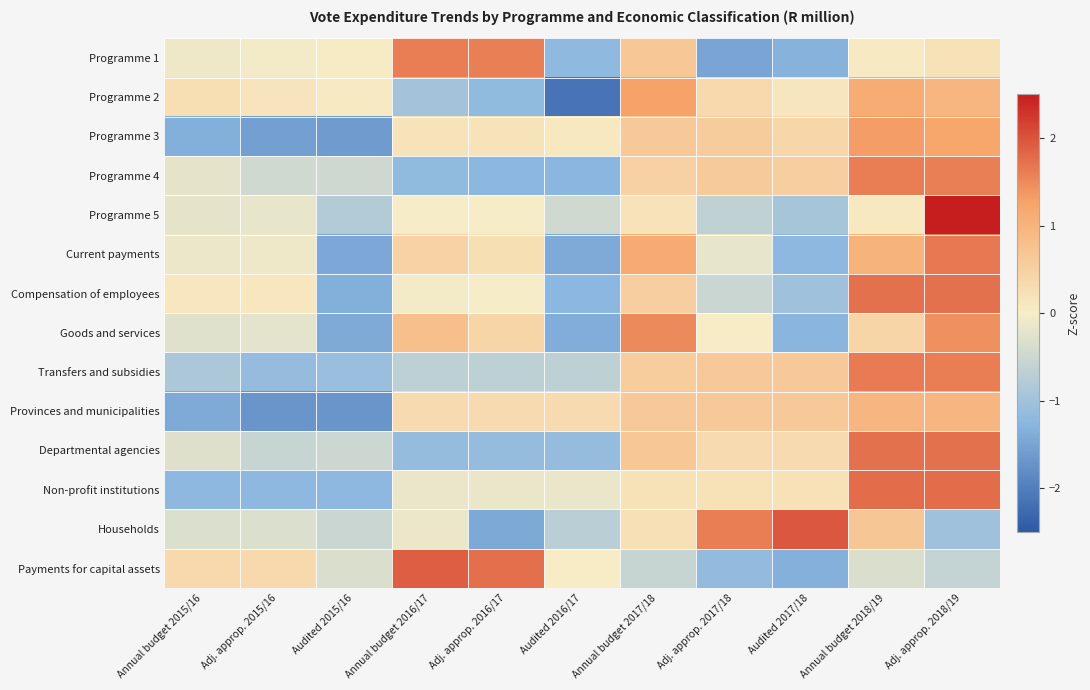

Rank the series at Adj. approp. 2018/19 from highest to lowest value.

Programme 5, Non-profit institutions, Compensation of employees, Departmental agencies, Current payments, Transfers and subsidies, Programme 4, Goods and services, Programme 3, Programme 2, Provinces and municipalities, Programme 1, Payments for capital assets, Households